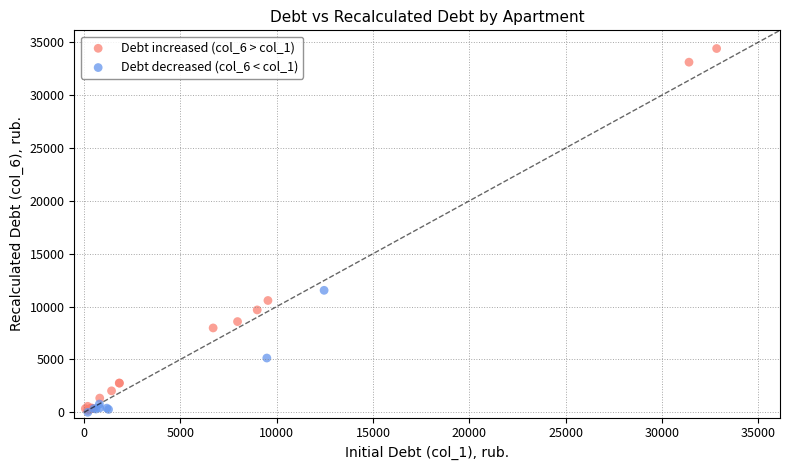

Which series contains the highest Y value?

Debt increased (col_6 > col_1)